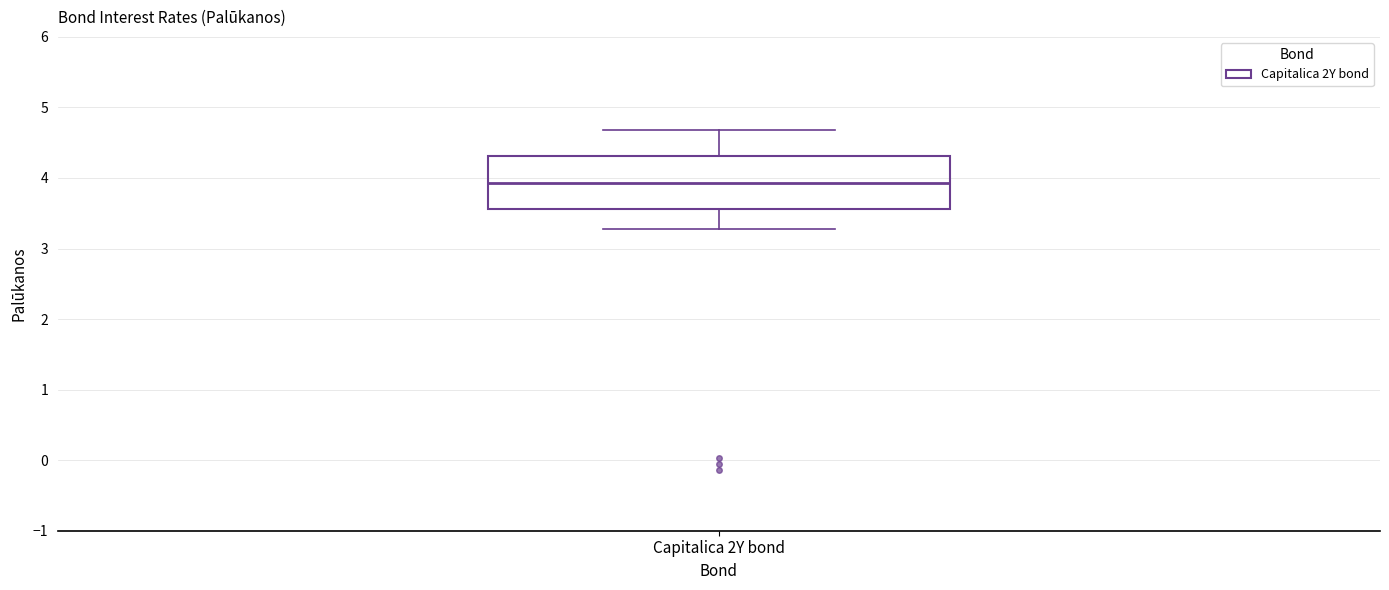

Read this box plot against the y-axis: the position of the median line, the range covered by the box, and the ends of both whiskers. The values are not printed on the chart, so give them approximately, as read against the axis.

median 3.9, box 3.6 to 4.3, whiskers 3.3 to 4.7